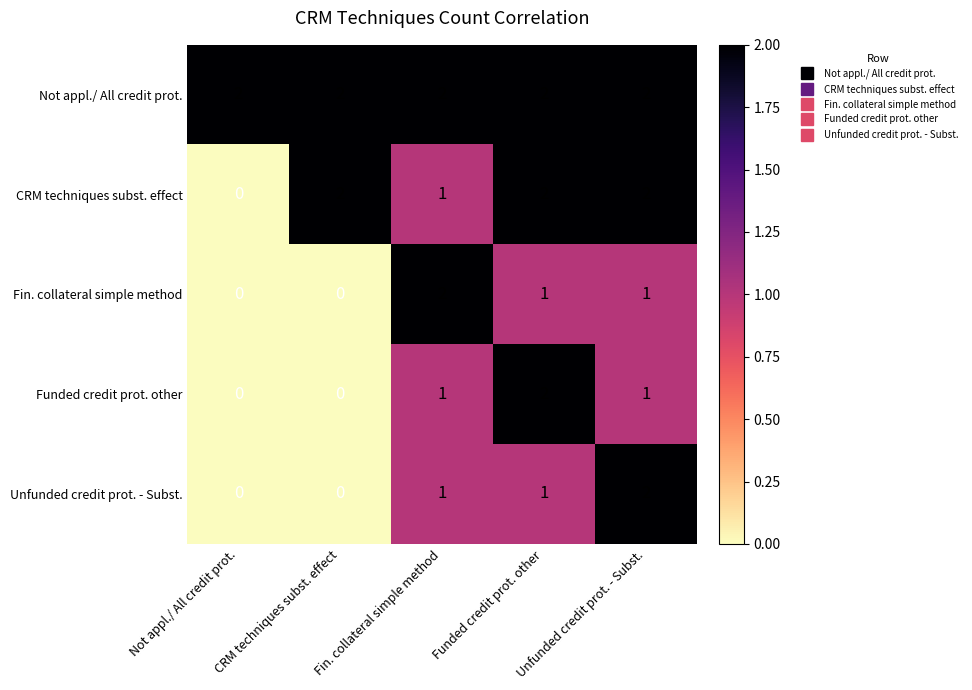

What is the sum of all Unfunded credit prot. - Subst. values?

4